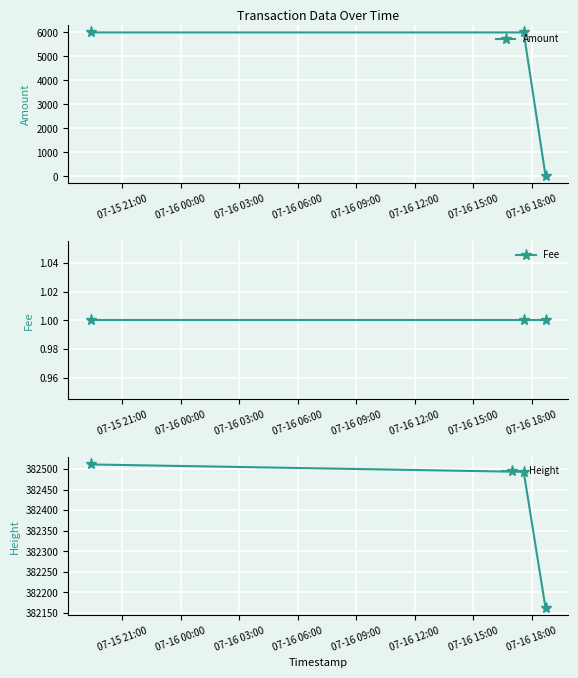

At how many categories does at least one series exceed 74478?

3